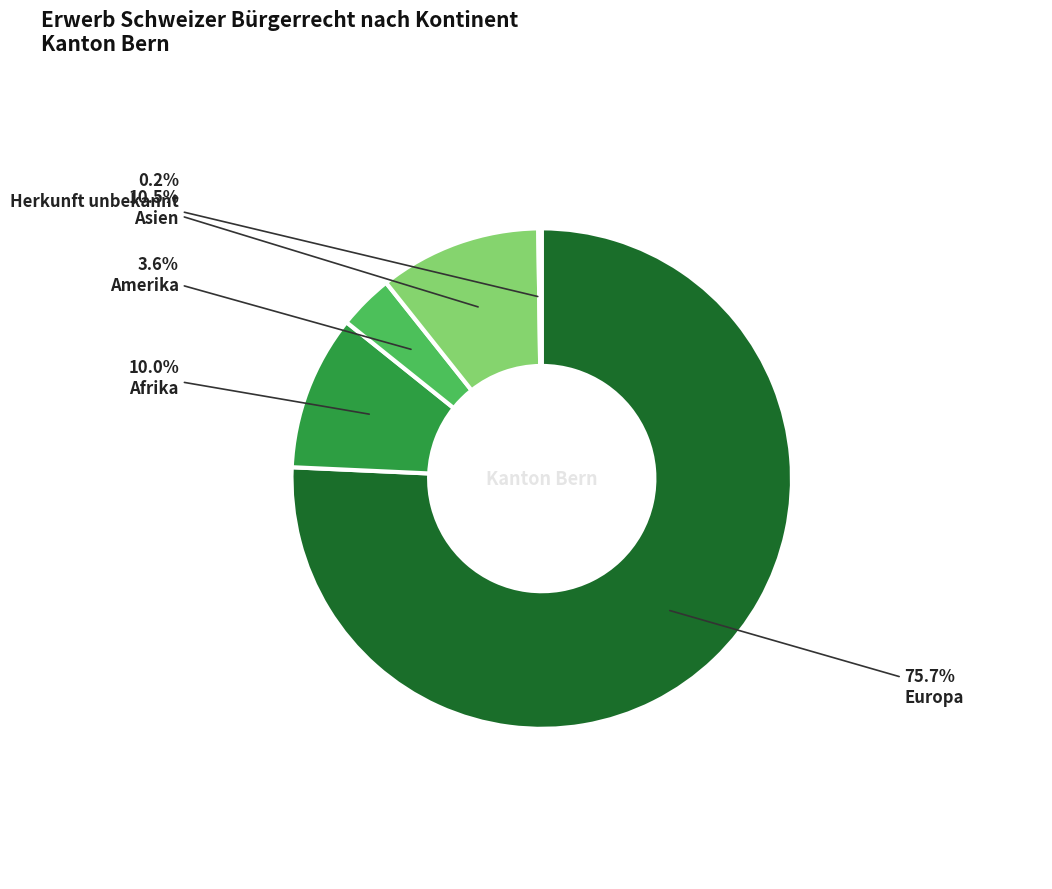

Is there any slice that represents more than half of the pie?

Yes